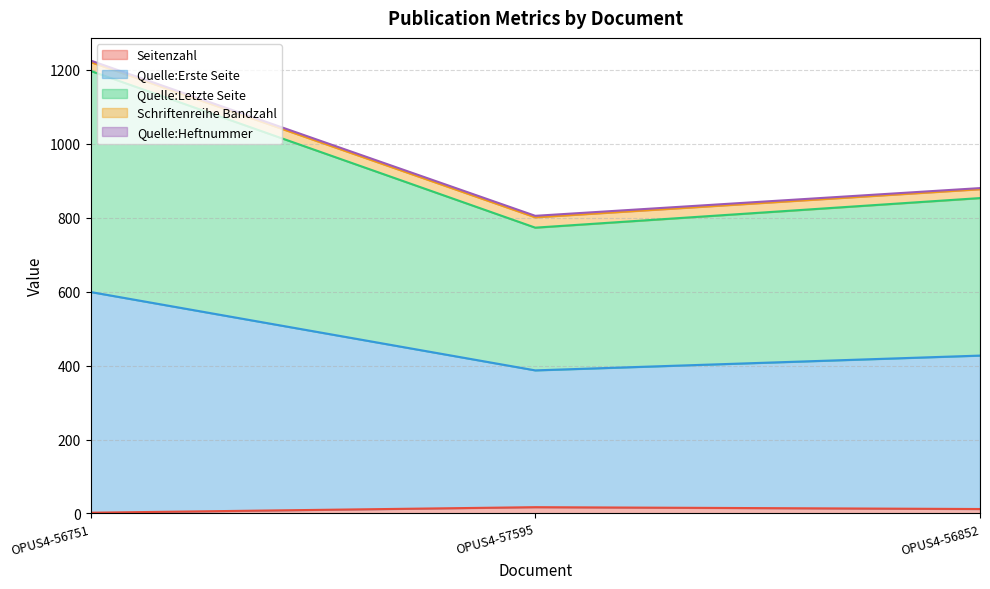

At which category is the sum across all series the highest?

OPUS4-56751